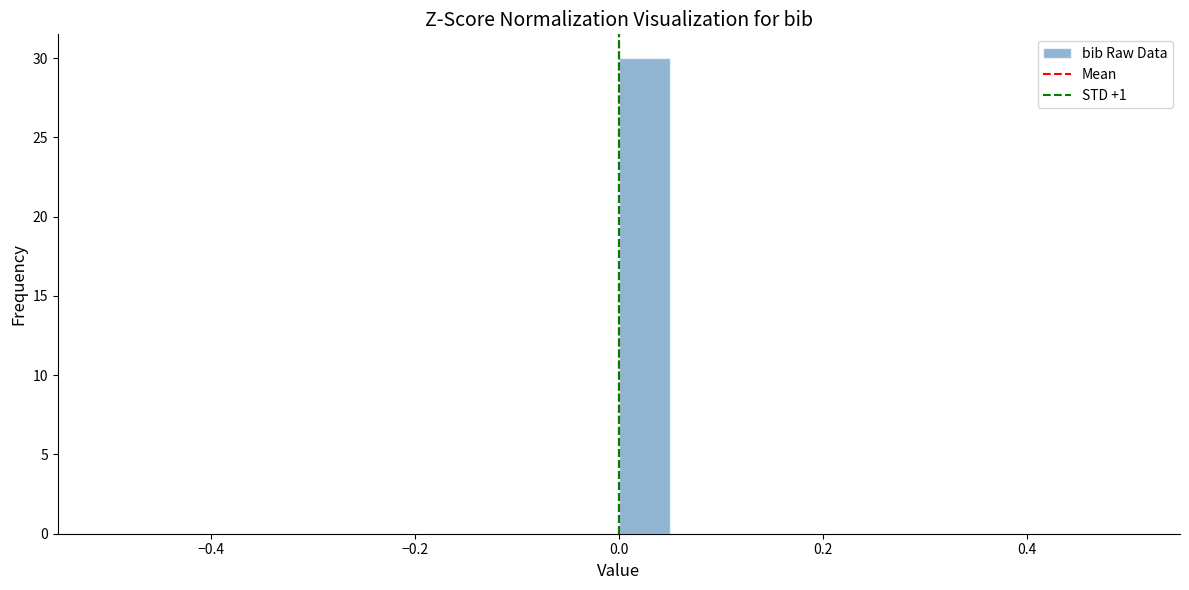

Around what value on the x-axis is the tallest bar? Give the approximate position of its centre, as read against the axis.

0.02